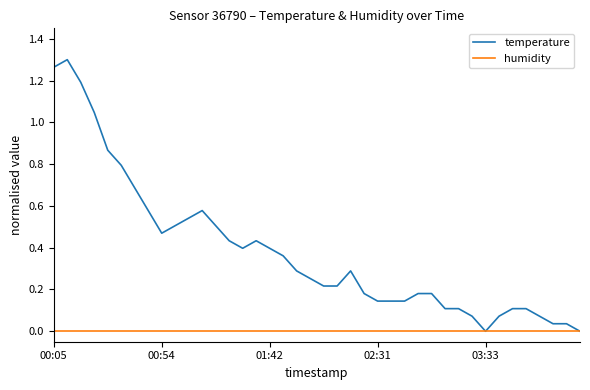

Rank the series by their average value, from lowest to highest.

humidity, temperature